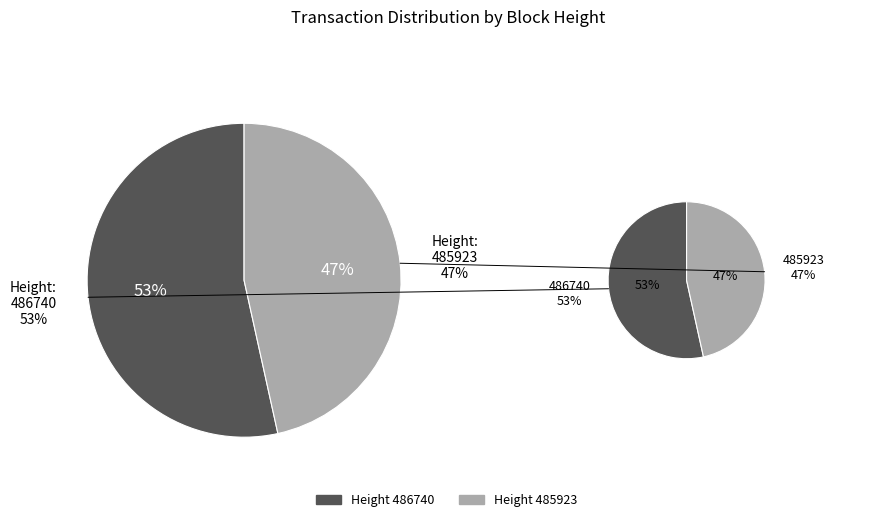

What is the ratio of the value at 485923 to the value at 486740?

0.9